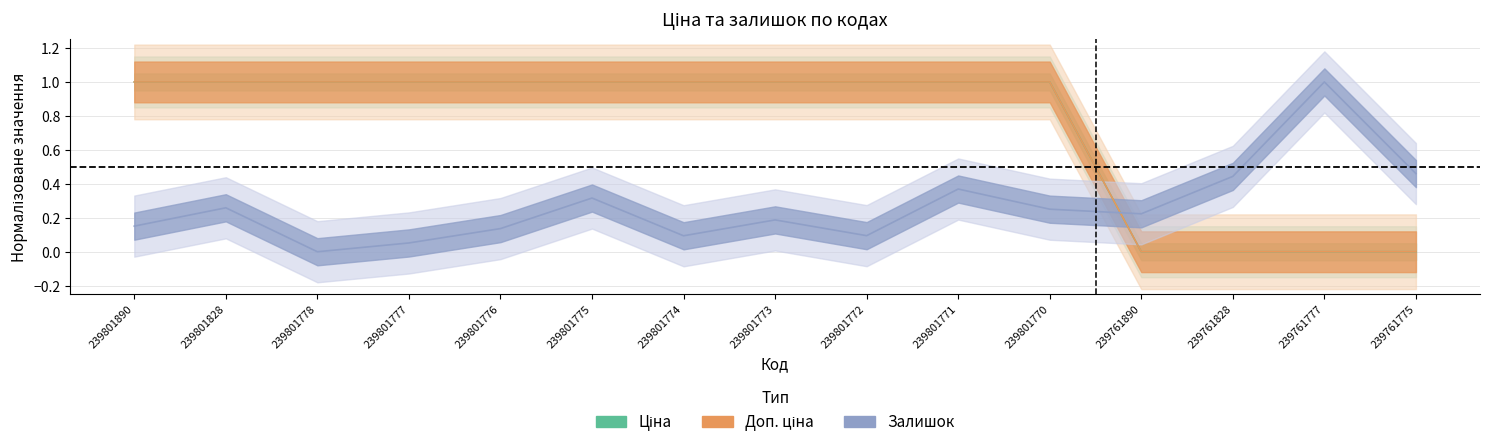

Between which two adjacent categories do Залишок and Доп. ціна first intersect?

239801770 and 239761890